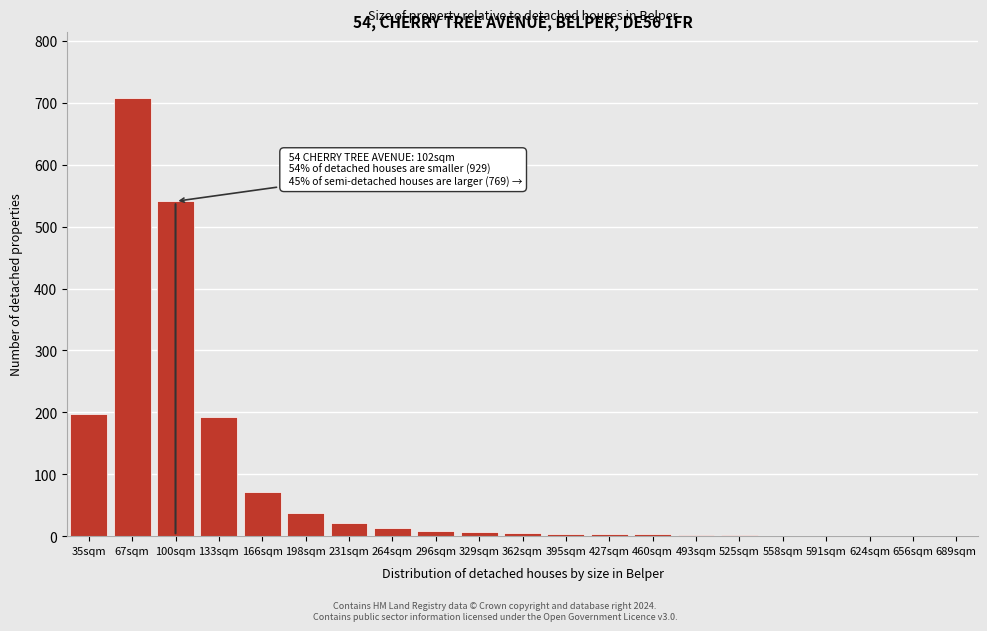

Which category has the highest value across all series?

67sqm